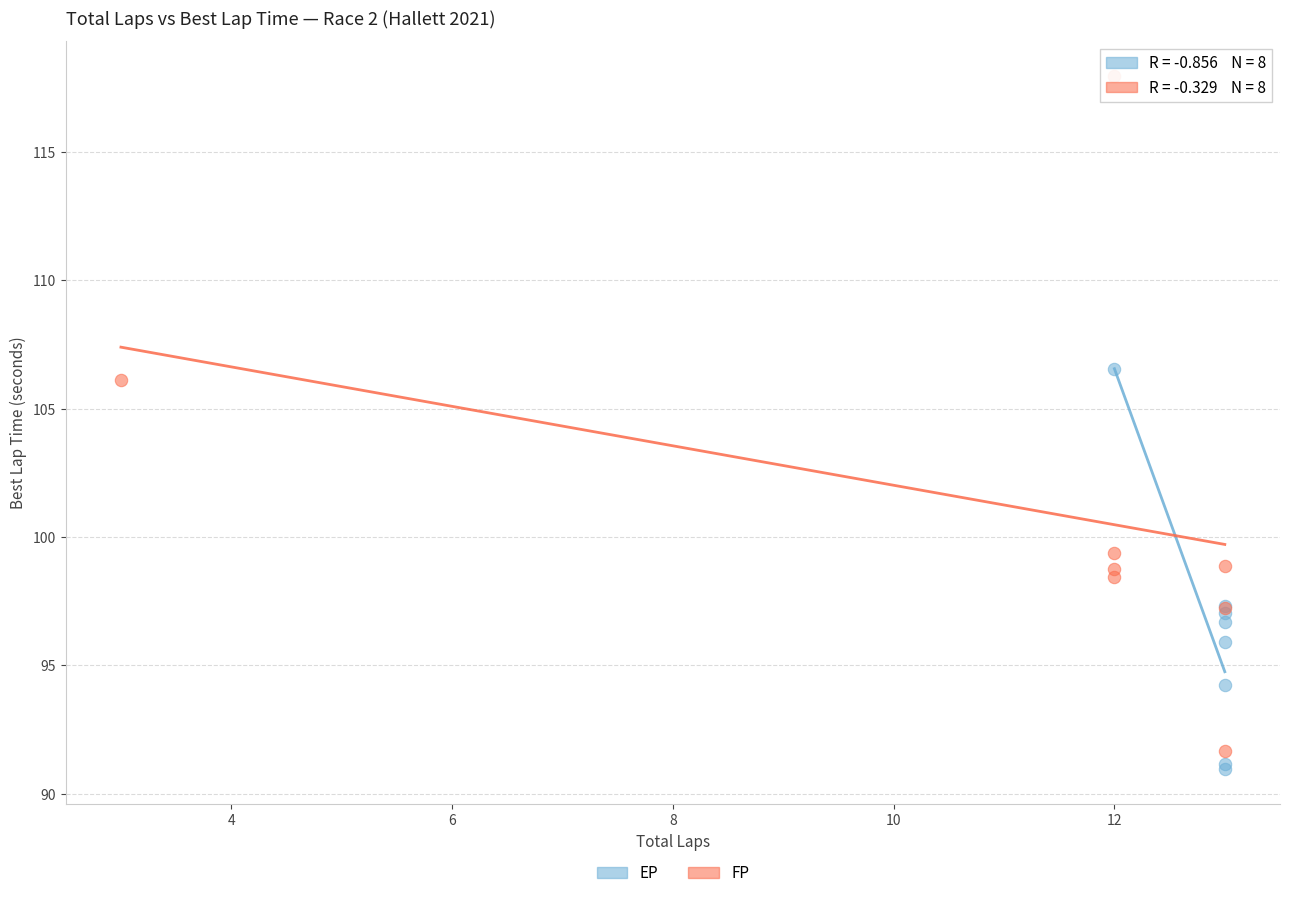

Which series has the widest spread of Y values?

FP